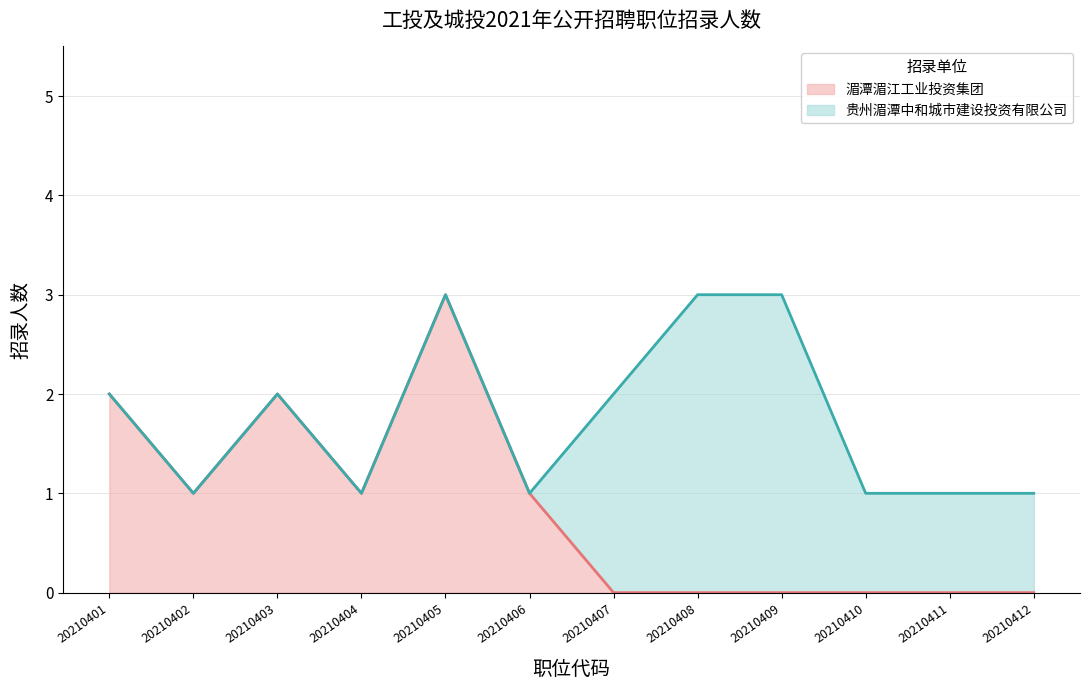

The chart shows a value of 1 at 20210404. True or false?

True